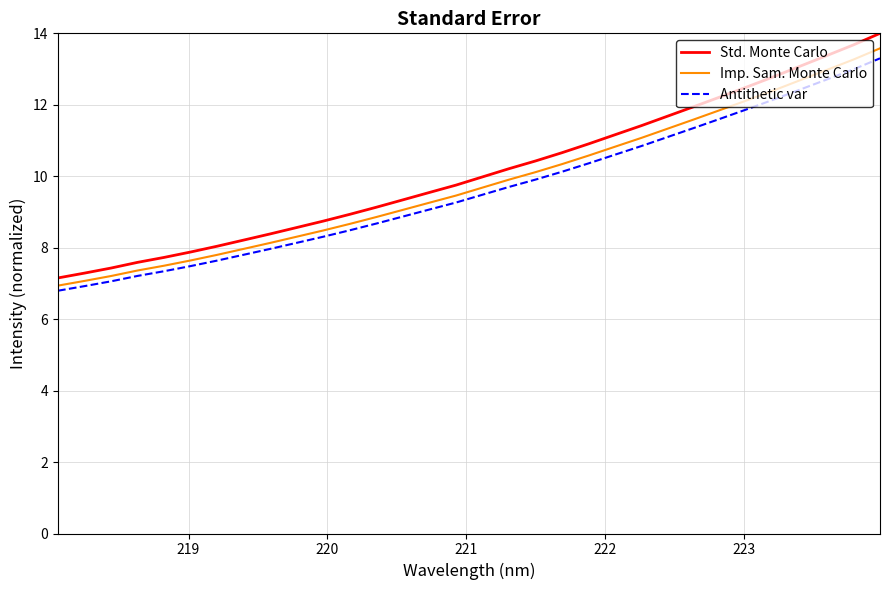

What is the difference between the maximum and minimum values in the Imp. Sam. Monte Carlo series?

6.6